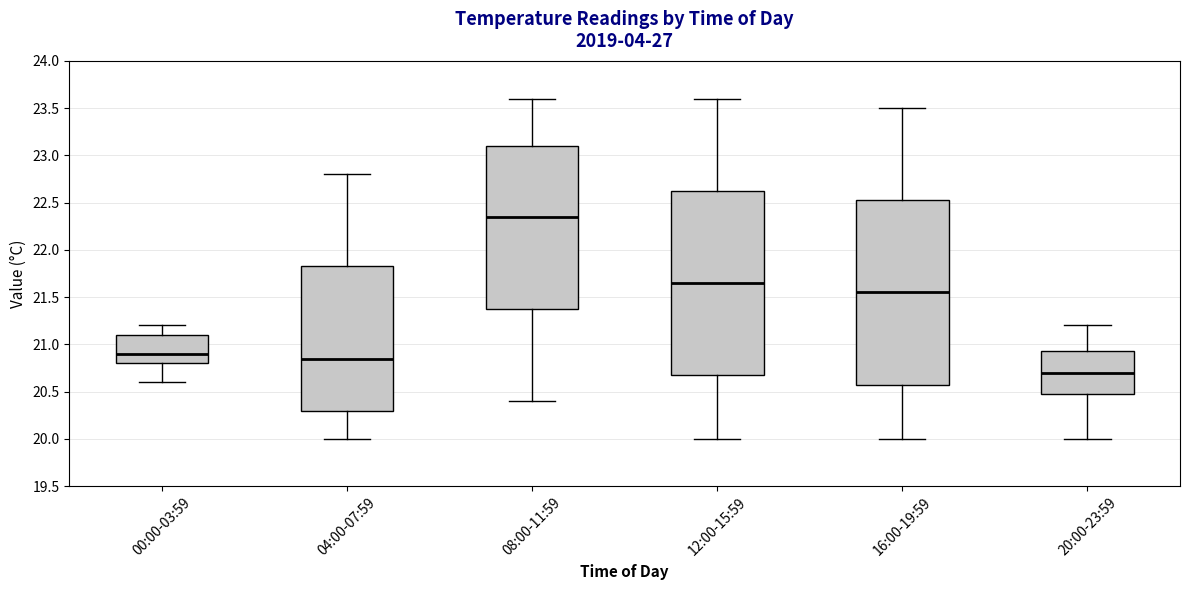

Reading left to right, read every box against the y-axis: the position of its median line, the range the box covers, and the ends of its whiskers. The values are not printed on the chart, so give them approximately, as read against the axis.

00:00-03:59: median 20.90, box 20.80 to 21.10, whiskers 20.60 to 21.20
04:00-07:59: median 20.85, box 20.30 to 21.85, whiskers 20.00 to 22.80
08:00-11:59: median 22.35, box 21.40 to 23.10, whiskers 20.40 to 23.60
12:00-15:59: median 21.65, box 20.70 to 22.65, whiskers 20.00 to 23.60
16:00-19:59: median 21.55, box 20.60 to 22.55, whiskers 20.00 to 23.50
20:00-23:59: median 20.70, box 20.50 to 20.95, whiskers 20.00 to 21.20